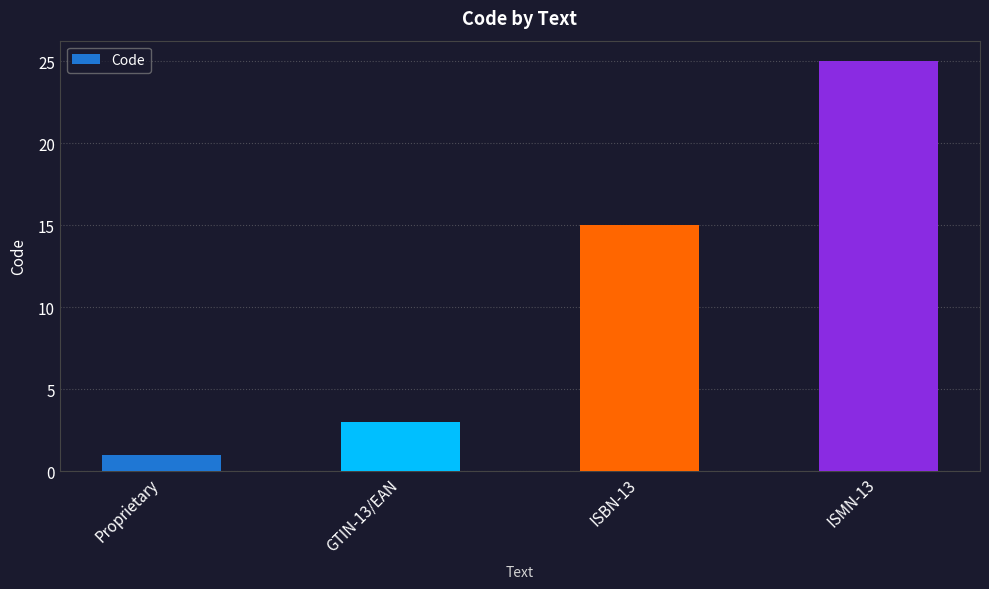

The chart shows a value of 1 at Proprietary. True or false?

True